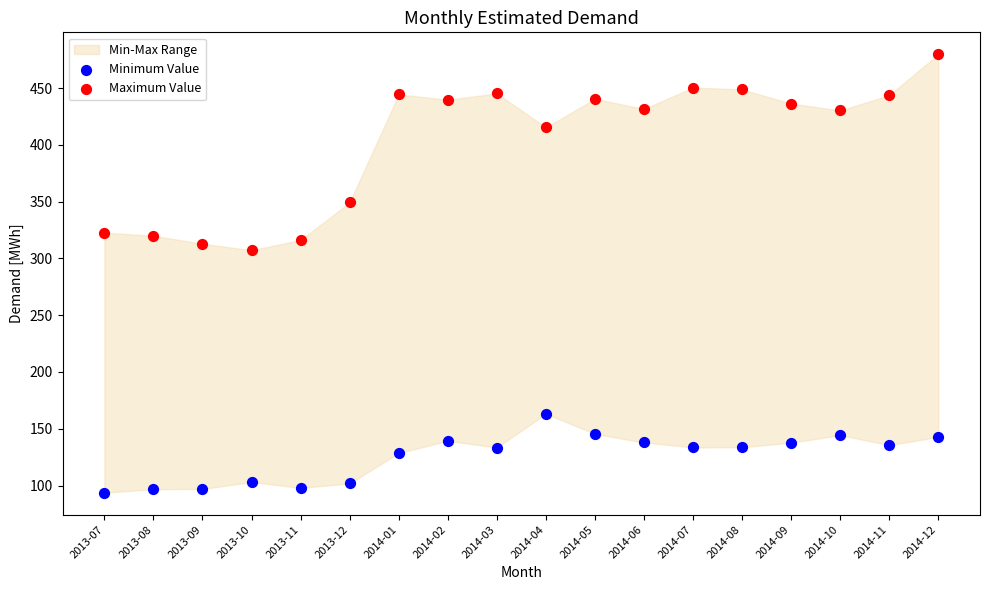

Across all data points, what is the range of Y values (max minus min)?

386.0